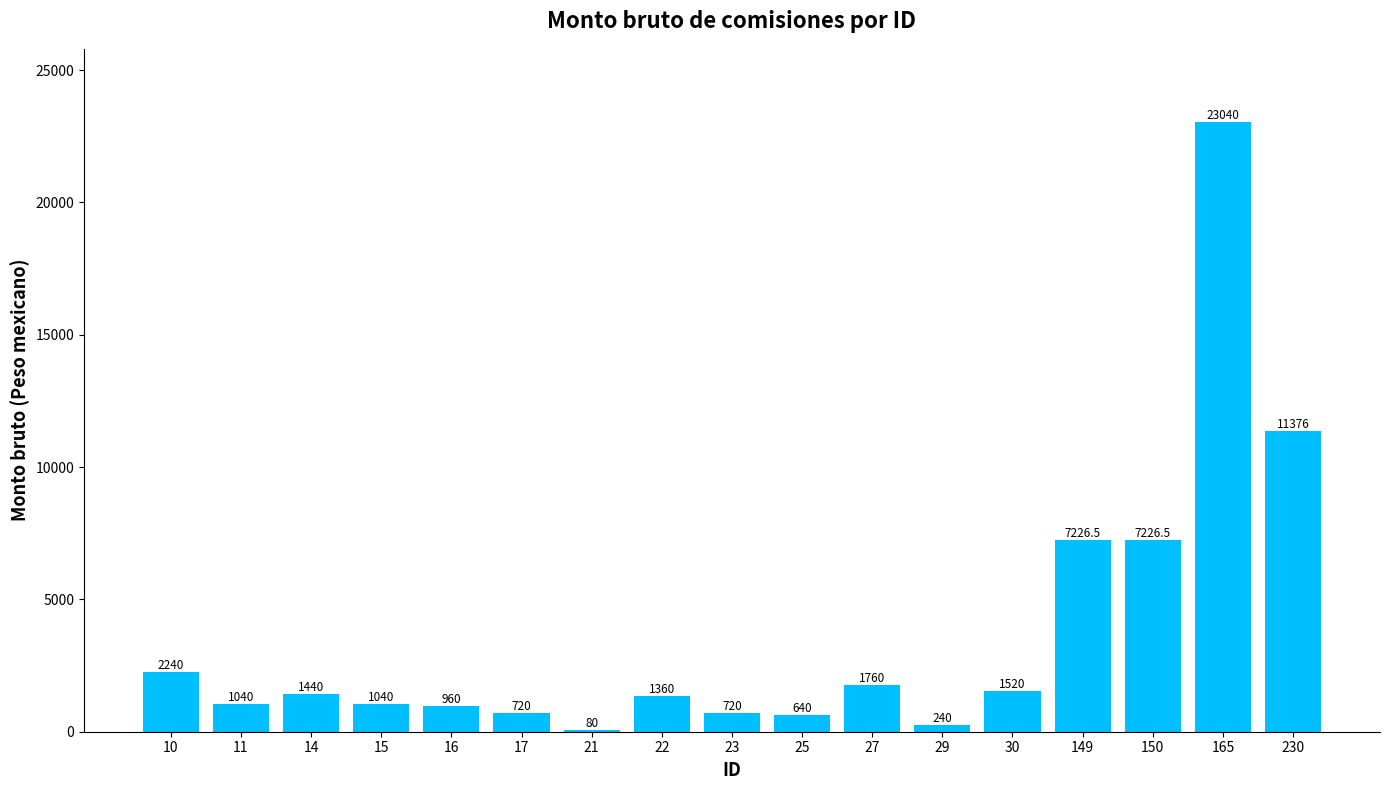

Which category has the highest value across all series?

165